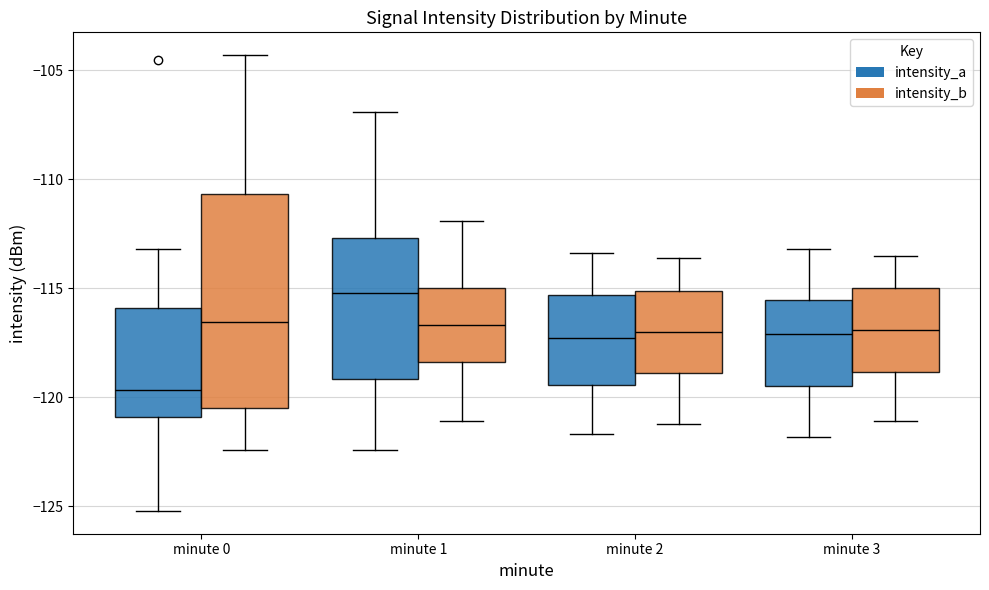

Reading left to right, transcribe this box plot: for each box, give where its median line is, the range the box spans, and where its two whiskers end, as read against the y-axis. The values are not printed on the chart, so give them approximately, as read against the axis.

minute 0 (intensity_a): median -119.5, box -121.0 to -116.0, whiskers -125.0 to -113.0
minute 0 (intensity_b): median -116.5, box -120.5 to -110.5, whiskers -122.5 to -104.5
minute 1 (intensity_a): median -115.0, box -119.0 to -112.5, whiskers -122.5 to -107.0
minute 1 (intensity_b): median -116.5, box -118.5 to -115.0, whiskers -121.0 to -112.0
minute 2 (intensity_a): median -117.5, box -119.5 to -115.5, whiskers -121.5 to -113.5
minute 2 (intensity_b): median -117.0, box -119.0 to -115.0, whiskers -121.0 to -113.5
minute 3 (intensity_a): median -117.0, box -119.5 to -115.5, whiskers -122.0 to -113.0
minute 3 (intensity_b): median -117.0, box -119.0 to -115.0, whiskers -121.0 to -113.5